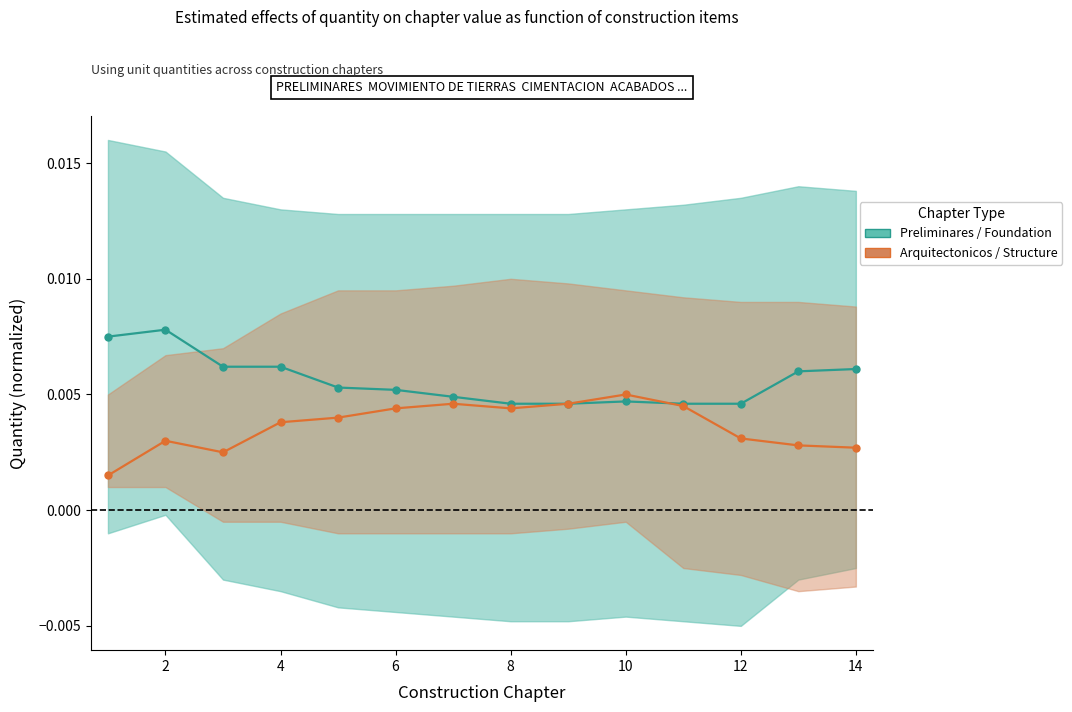

How many lines are shown in the chart?

2